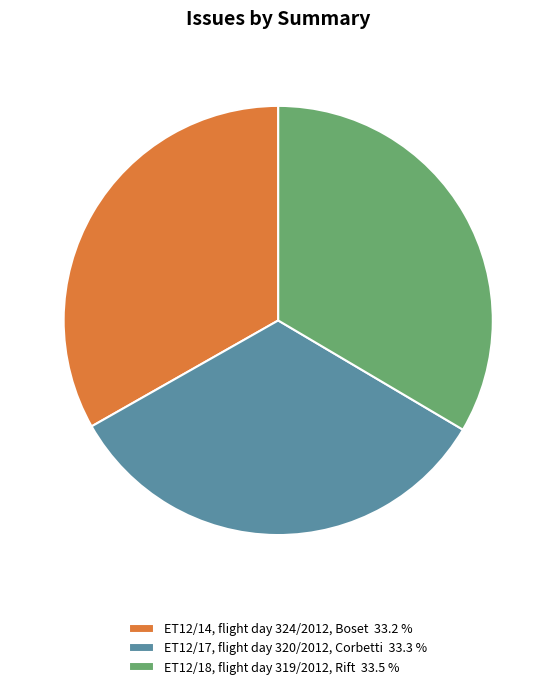

Does ET12/18, flight day 319/2012, Rift 33.5 % represent more than half of the total?

No